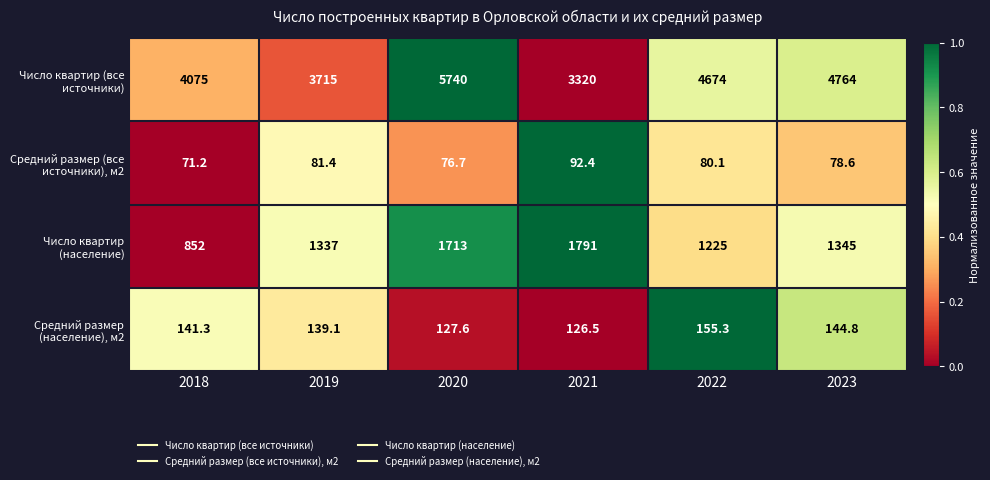

Which series changed the most between 2018 and 2019?

Число квартир (население)